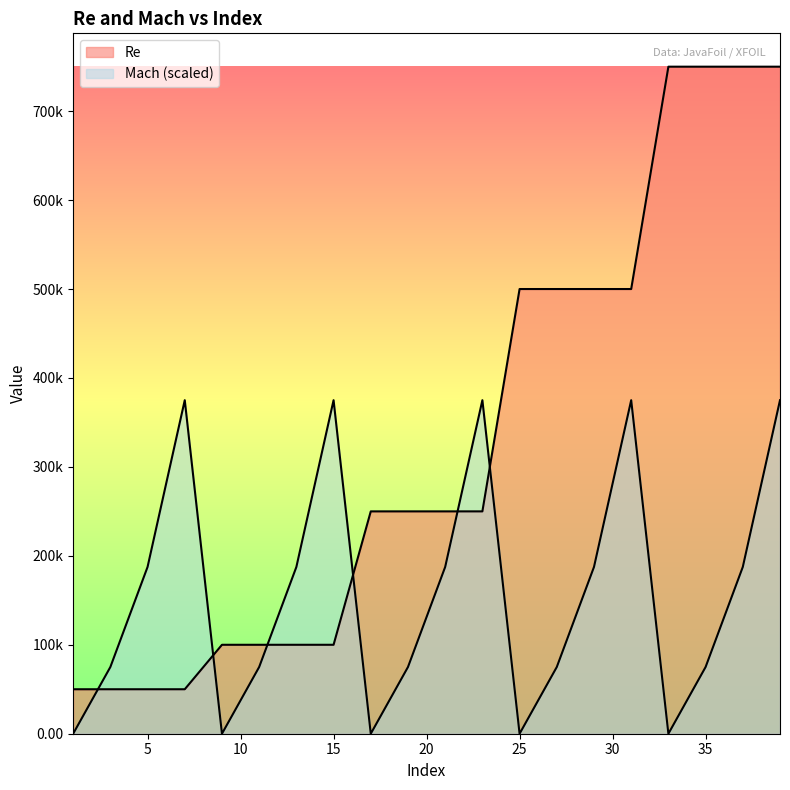

What is the sum of all Mach values?

3187500